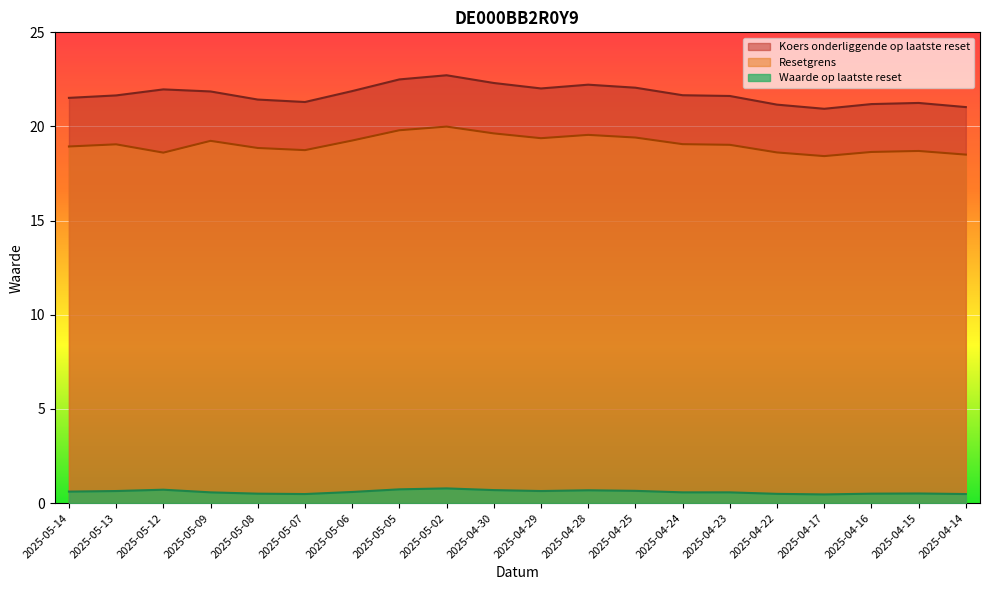

At how many categories does at least one series exceed 22?

6